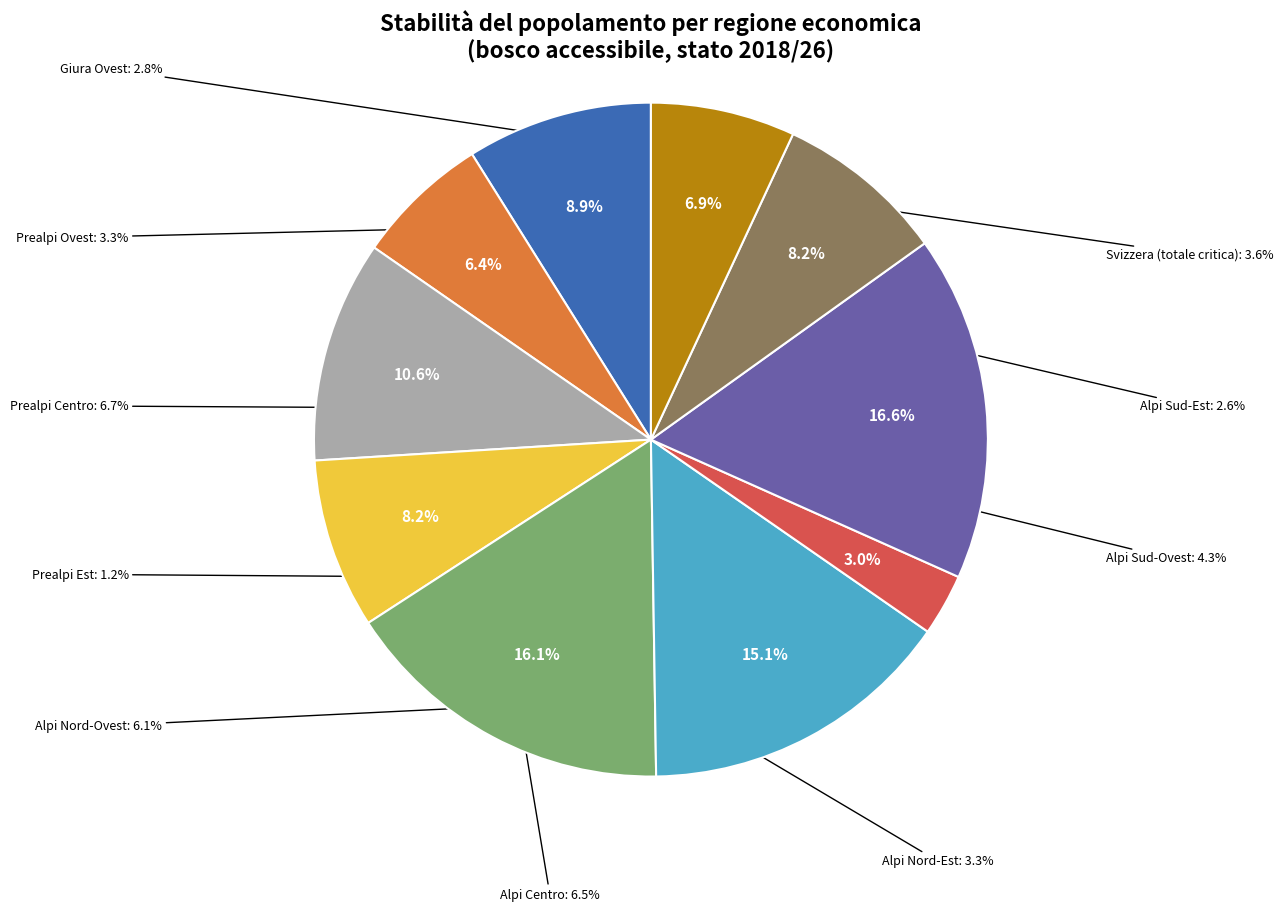

To the nearest percent, what is the average slice percentage?

10%